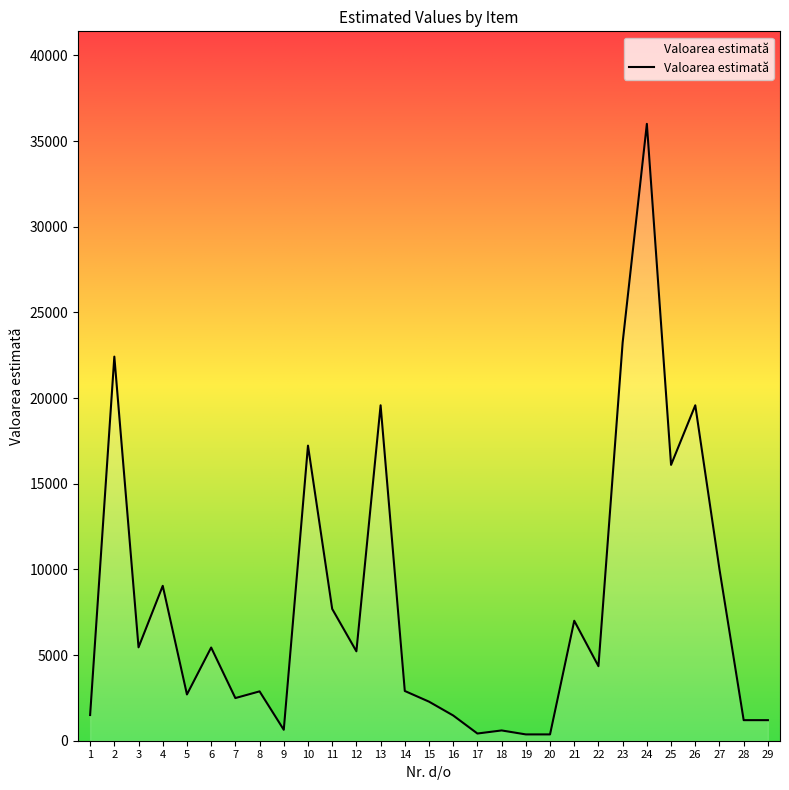

What is the change in value from 3 to 7?

-2960.4